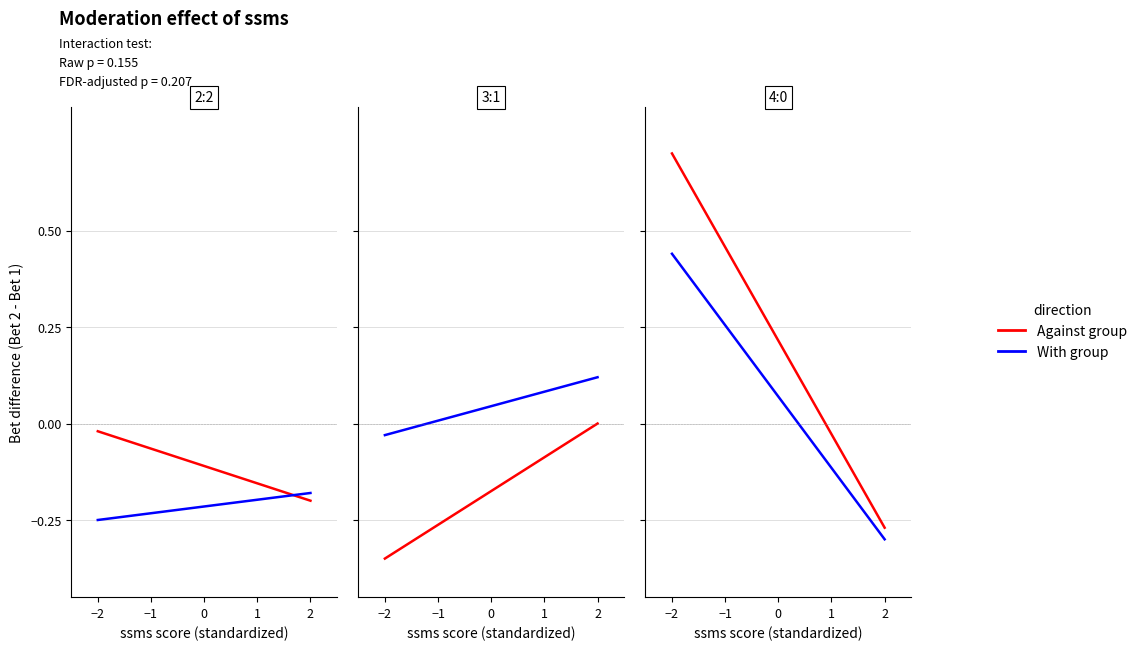

How many data points in With group are less than 0?

1